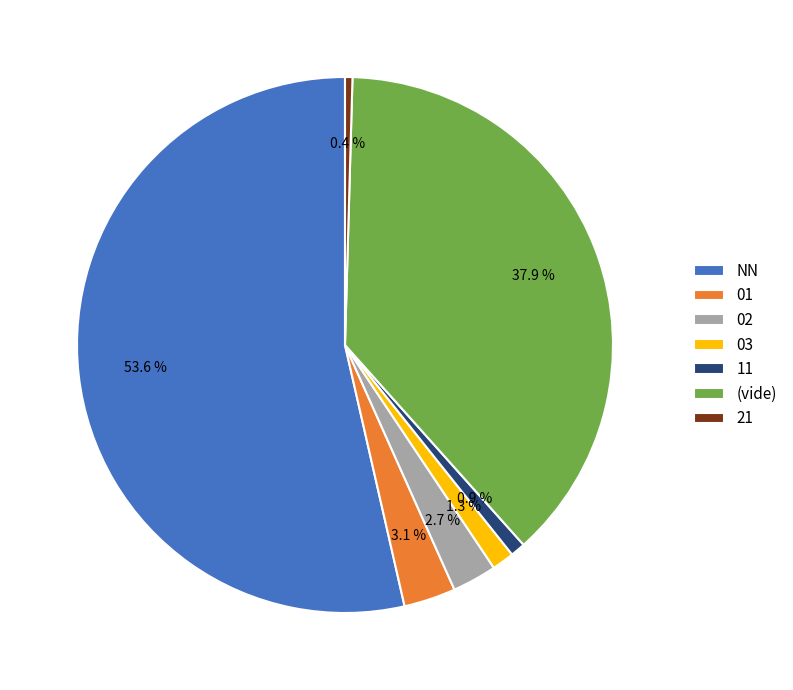

How many segments does this pie chart have?

7